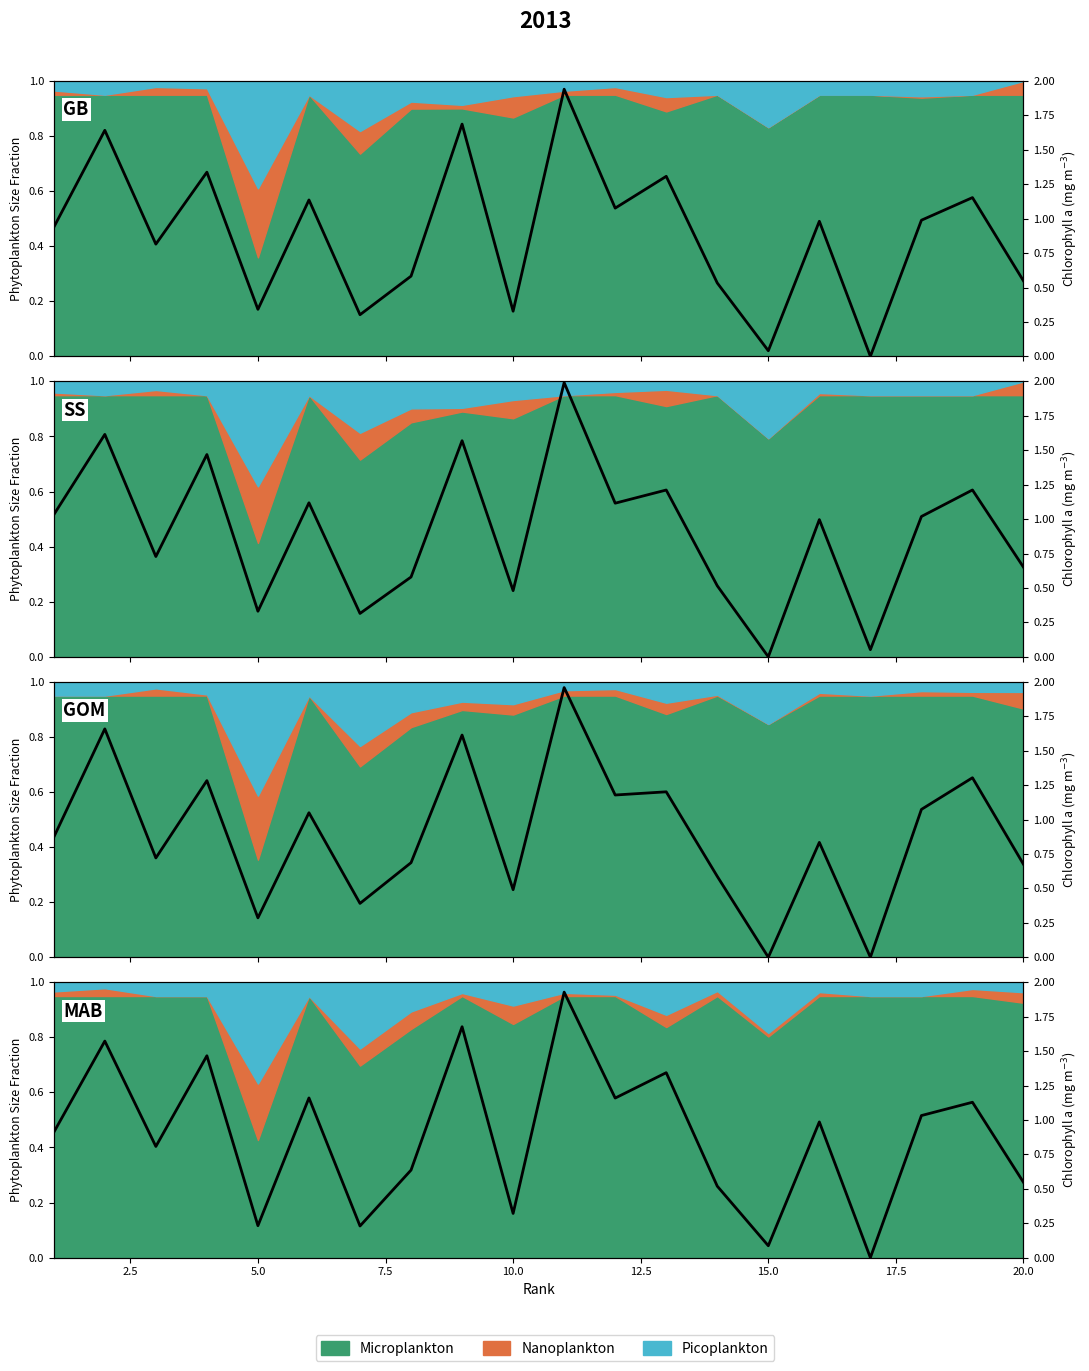

What is the difference between the maximum and minimum values?

1.9